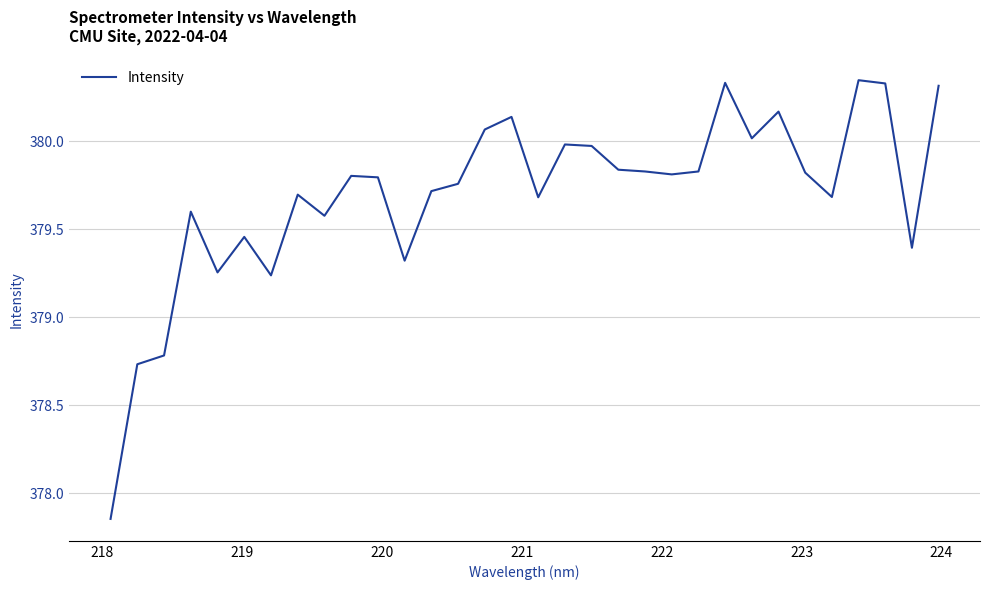

What is the difference between the maximum and minimum values?

2.5